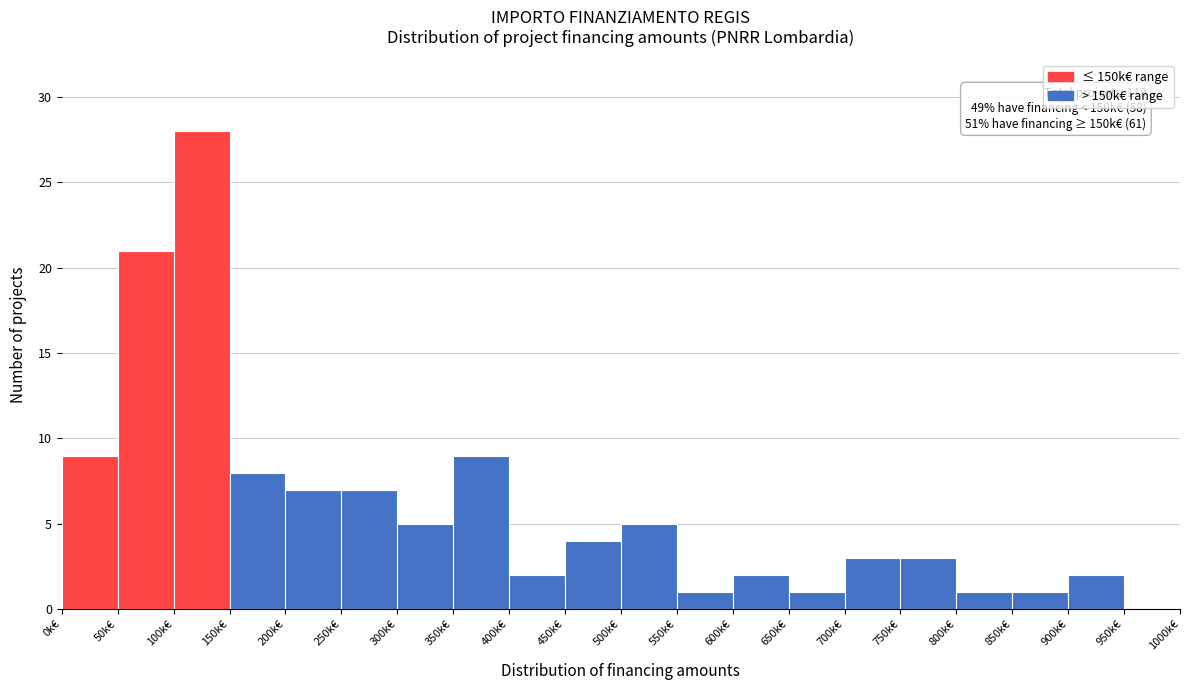

Reading left to right, transcribe all the data shown in this chart.

0k€=9	50k€=21	100k€=28	150k€=8	200k€=7	250k€=7	300k€=5	350k€=9	400k€=2	450k€=4	500k€=5	550k€=1	600k€=2	650k€=1	700k€=3	750k€=3	800k€=1	850k€=1	900k€=2	950k€=0